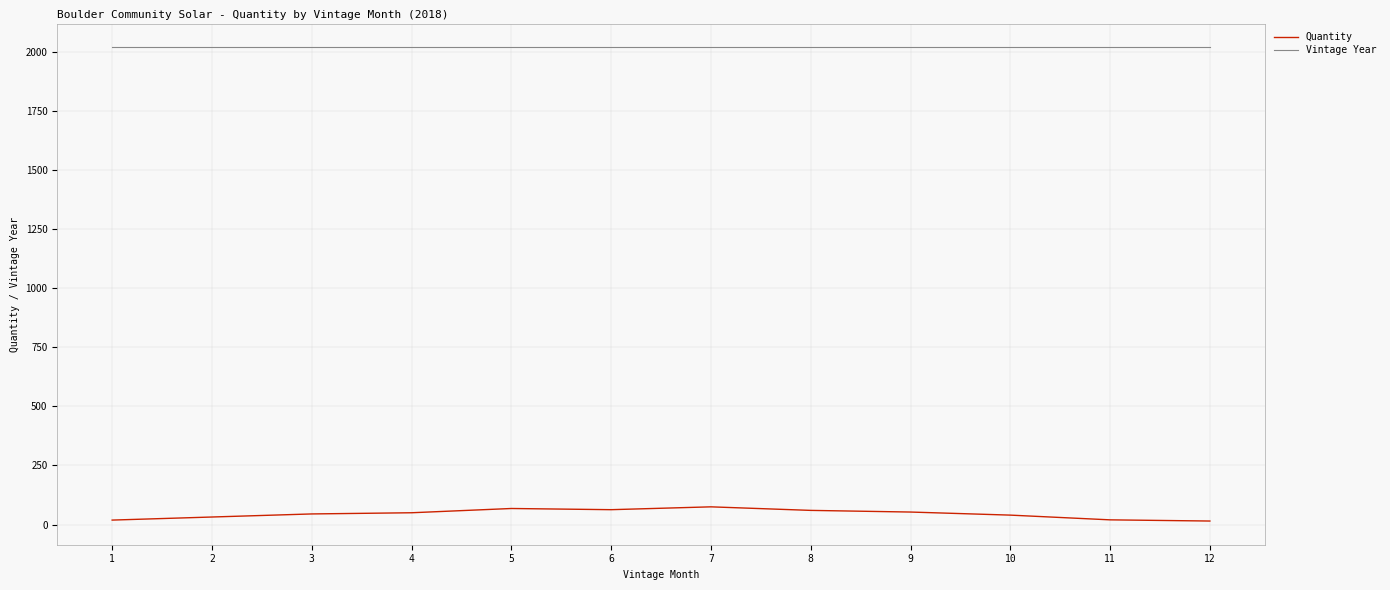

Which series has the largest total across all categories?

Vintage Year